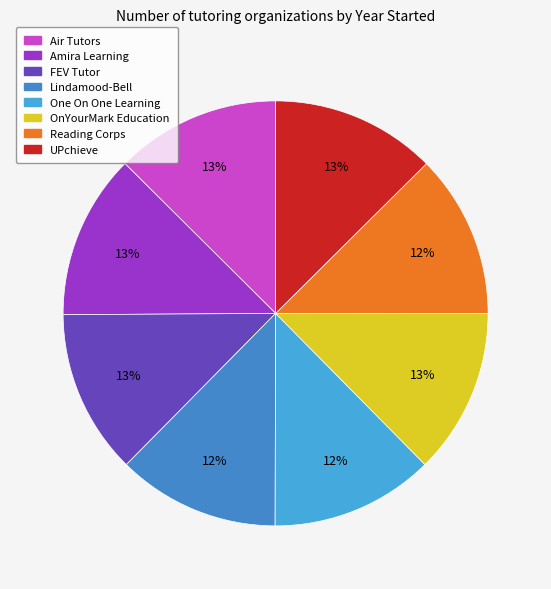

Is there any slice that represents more than half of the pie?

No